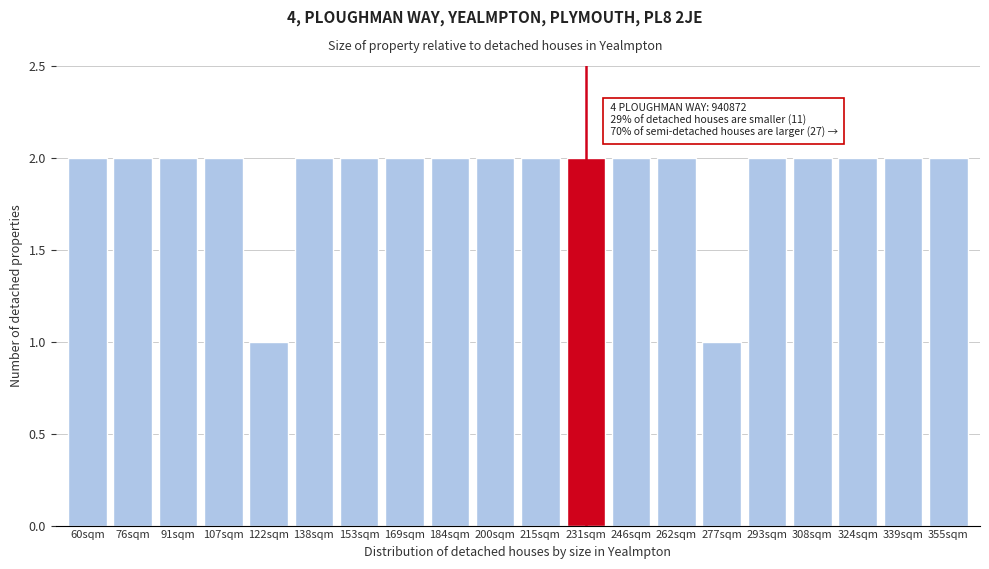

Reading left to right, what are all the values shown in this chart?

2	2	2	2	1	2	2	2	2	2	2	2	2	2	1	2	2	2	2	2